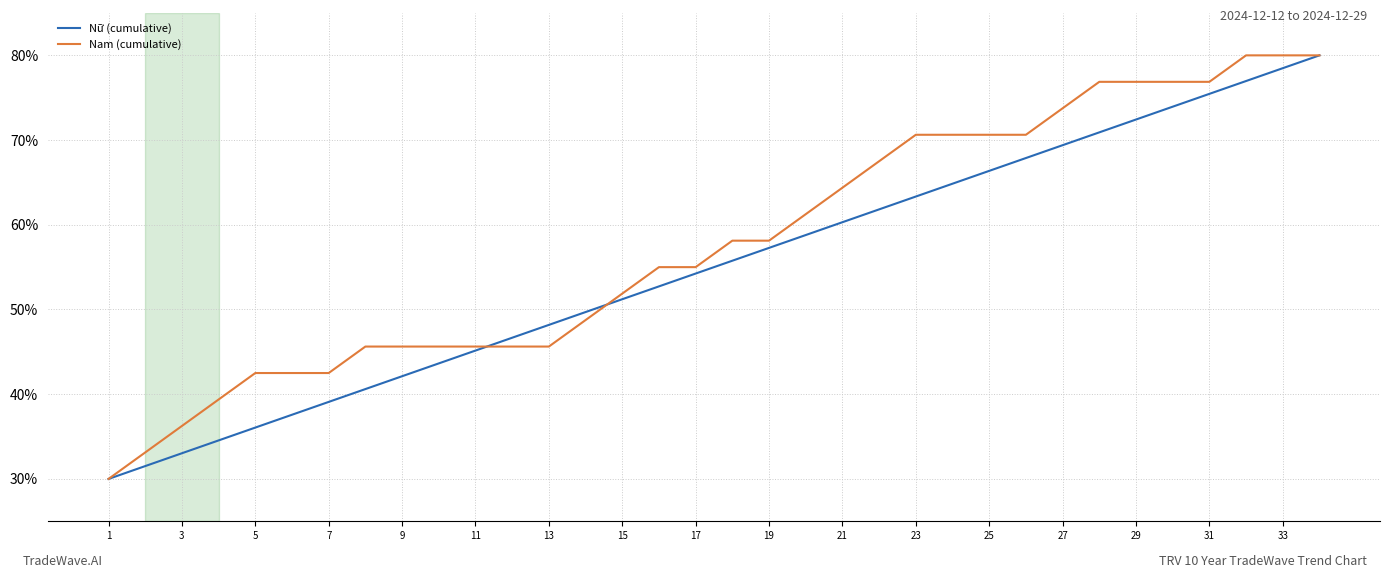

What is the maximum value shown in the chart?

80.0